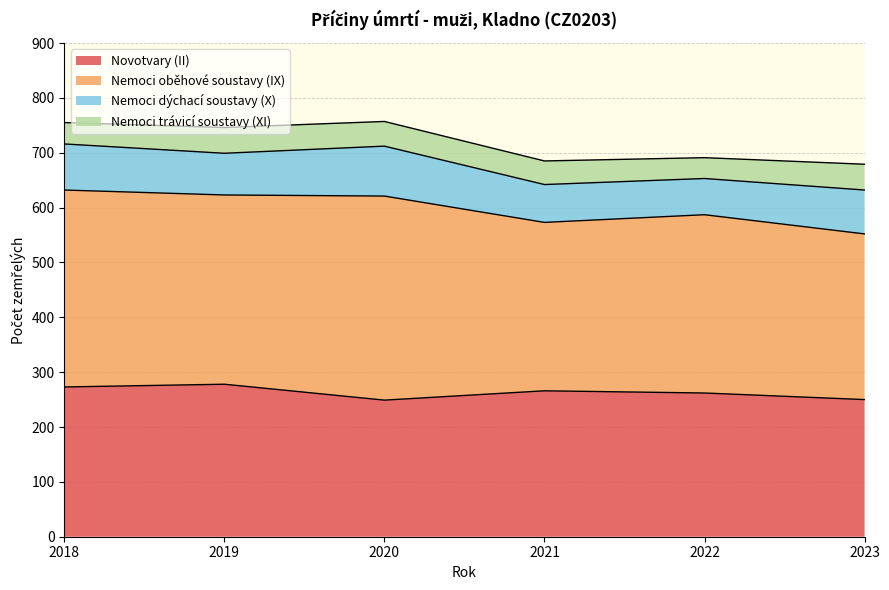

What is the maximum value shown in the chart?

372